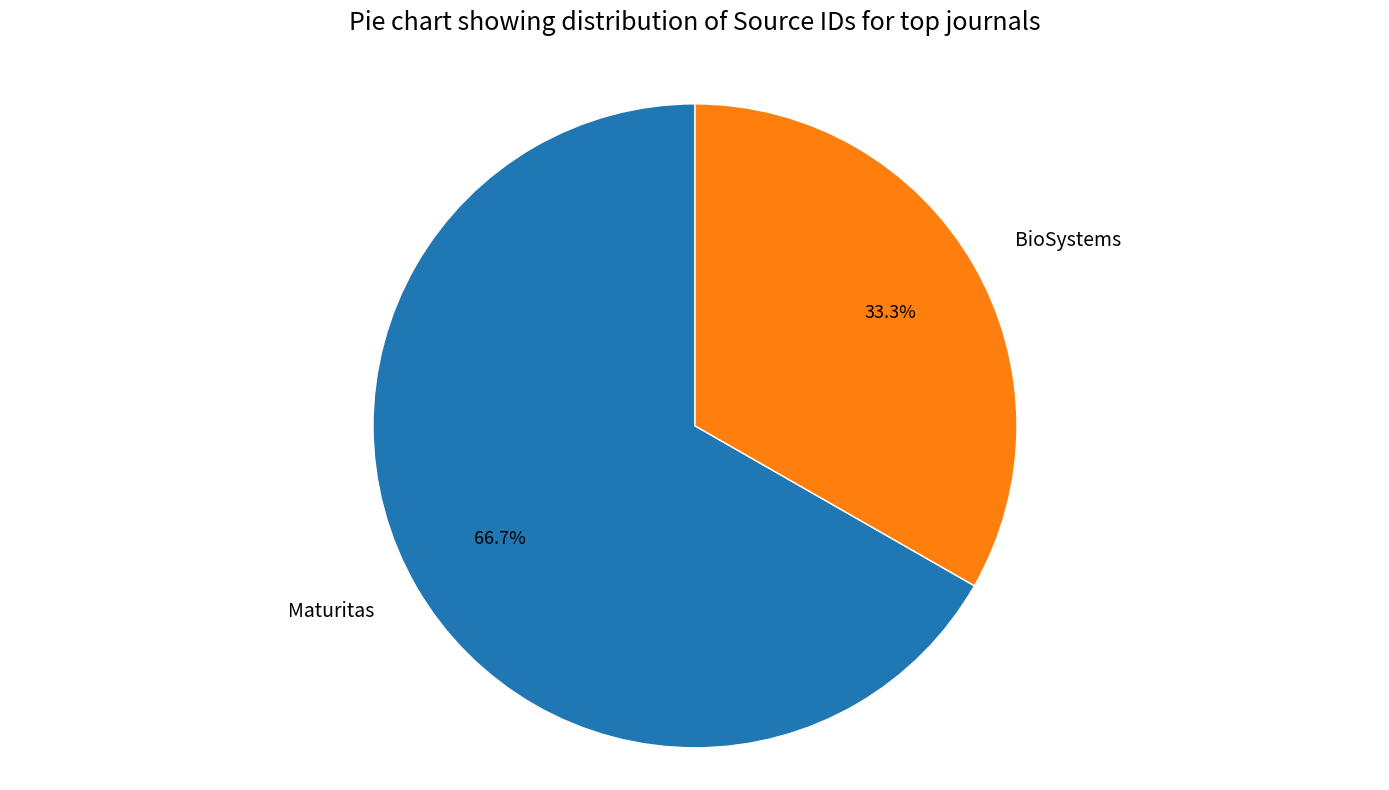

Which slice is the smallest?

BioSystems